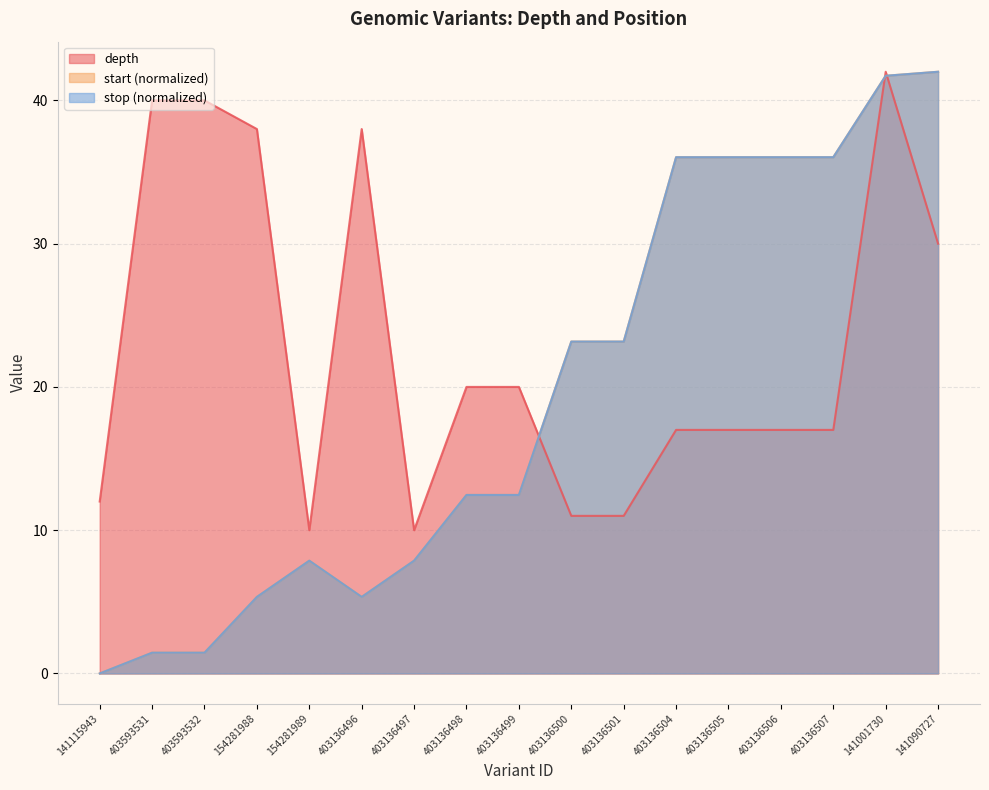

True or false: stop and start cross at least once.

False